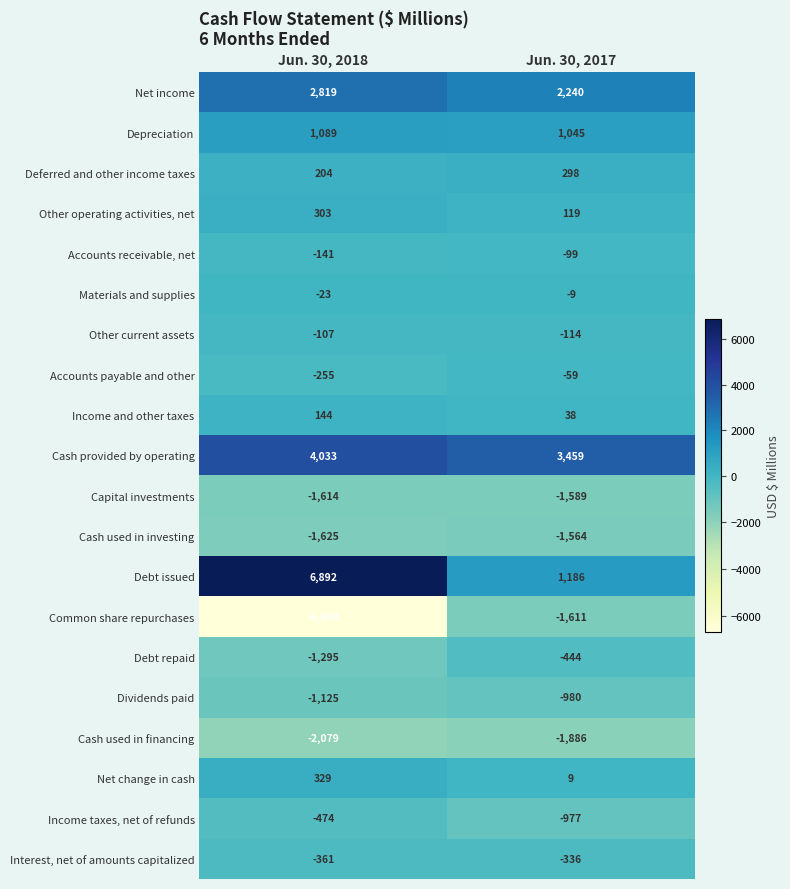

Read the Debt repaid value at Jun. 30, 2018.

-1295